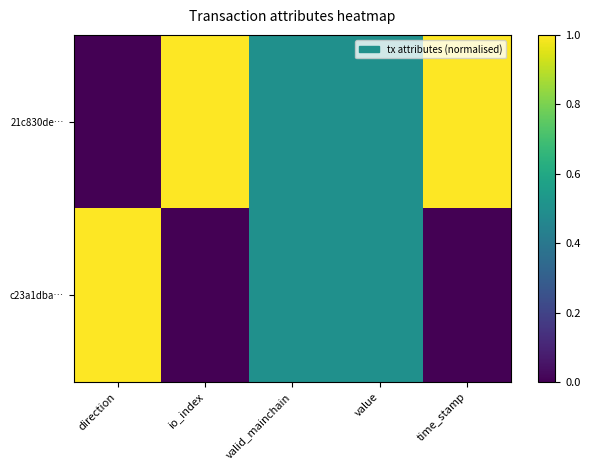

Reading left to right, what are all the values shown in this chart?

21c830de…: direction=0.0	io_index=1.0	valid_mainchain=0.5	value=0.5	time_stamp=1.0
c23a1dba…: direction=1.0	io_index=0.0	valid_mainchain=0.5	value=0.5	time_stamp=0.0